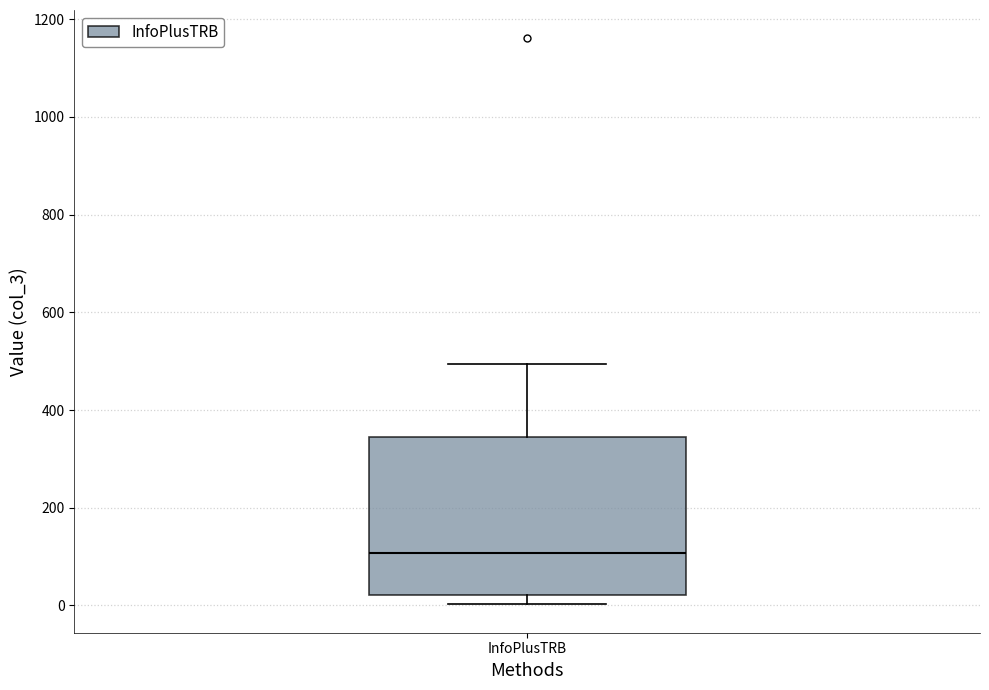

Read this box plot against the y-axis: the position of the median line, the range covered by the box, and the ends of both whiskers. The values are not printed on the chart, so give them approximately, as read against the axis.

median 100, box 20 to 340, whiskers 0 to 500